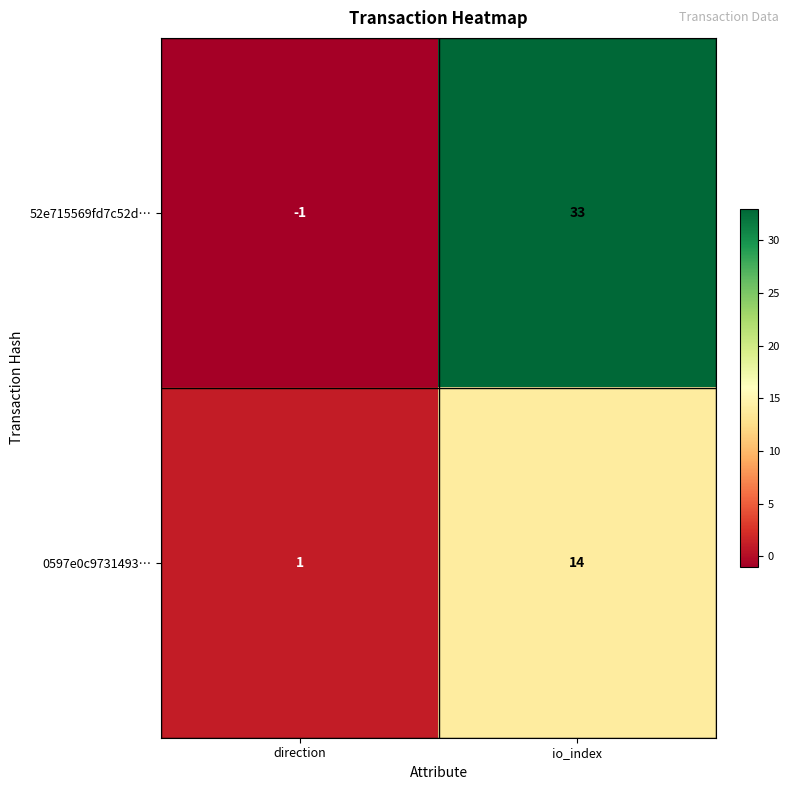

What is the sum of all 0597e0c9731493… values?

15